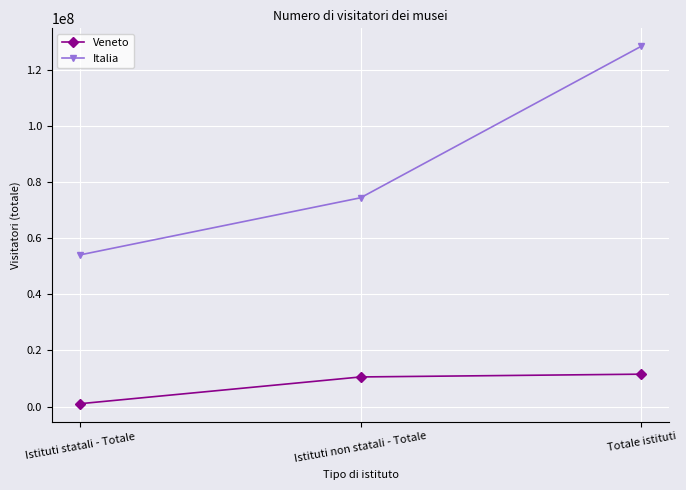

The value of Italia at Totale istituti is 128639922. True or false?

True